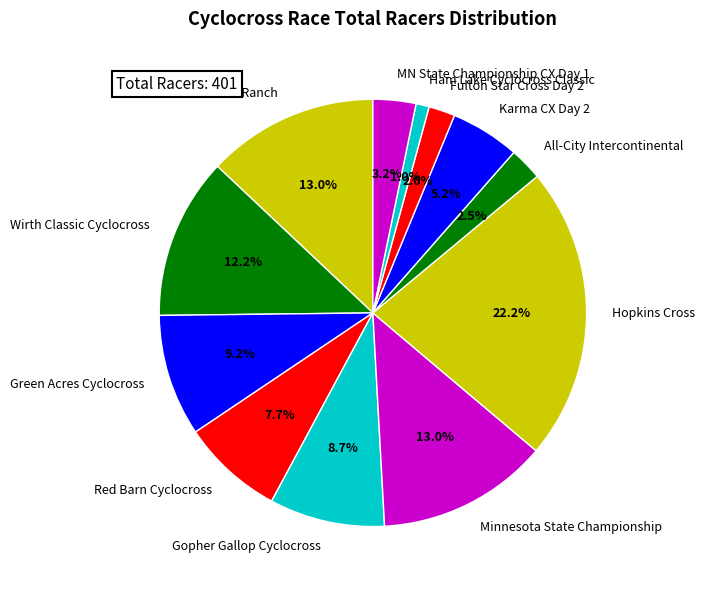

Is there any slice that represents more than half of the pie?

No